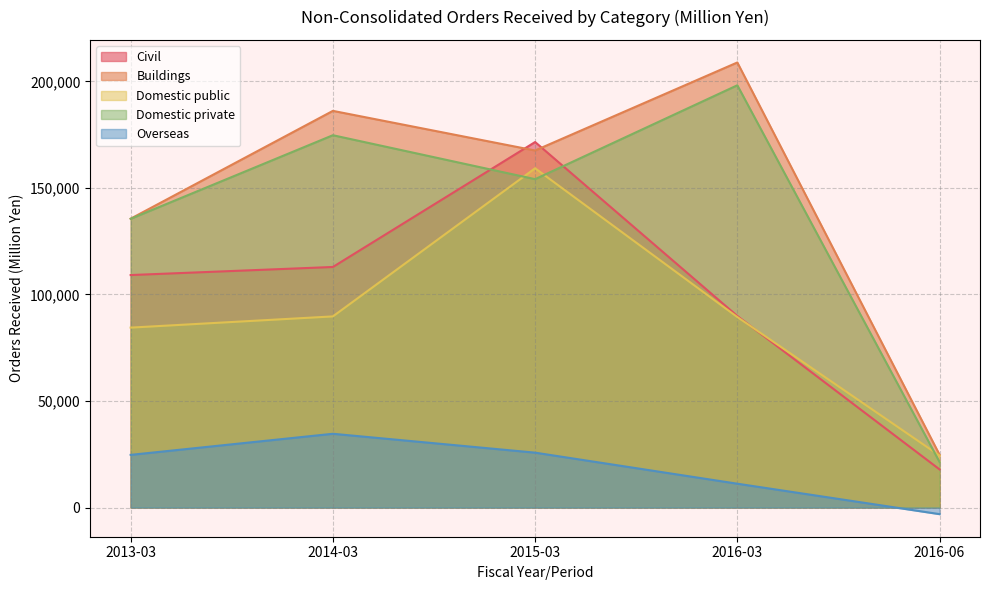

How many data points in Domestic private are above 154111?

2